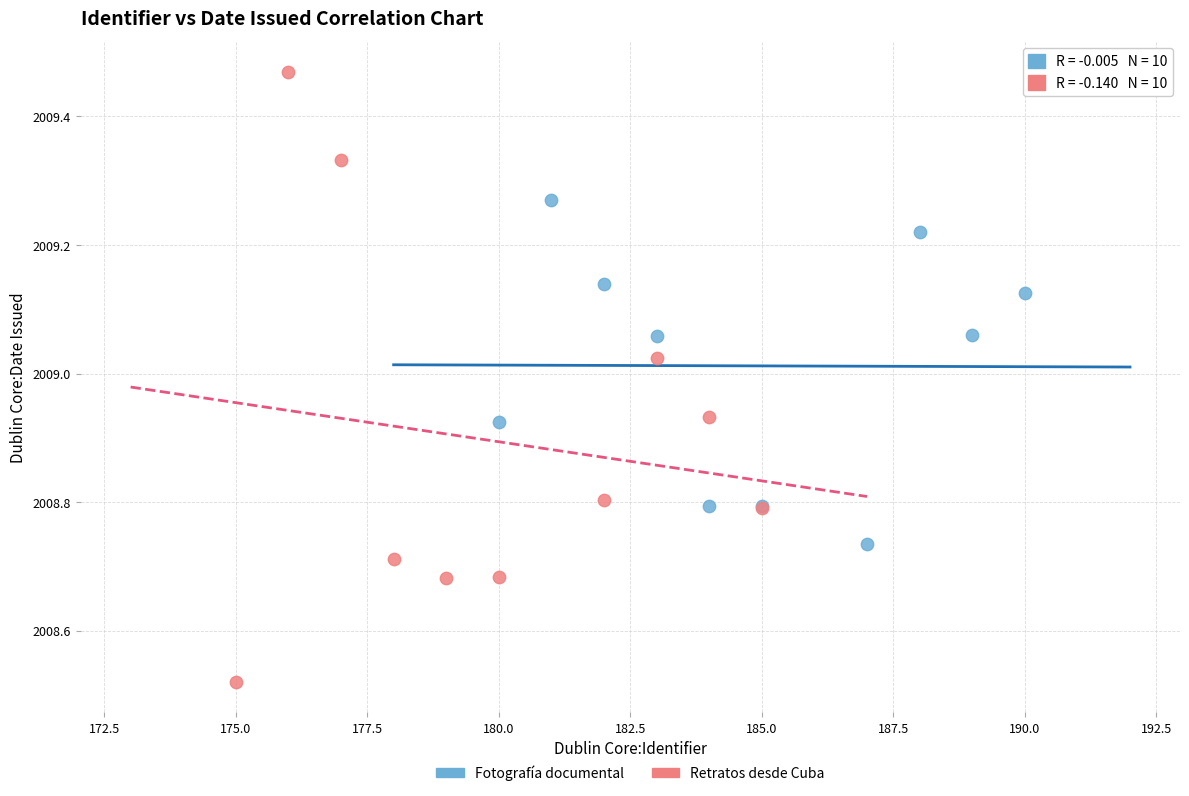

Which series reaches the maximum Y coordinate?

Retratos desde Cuba